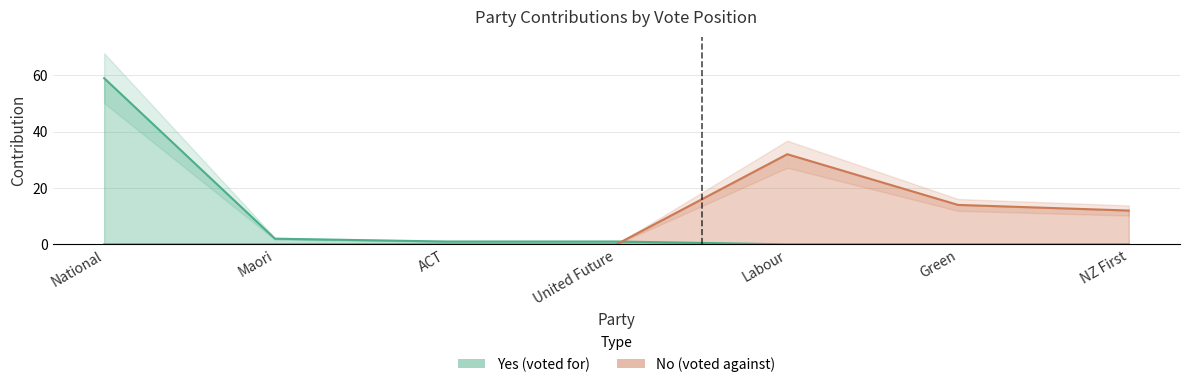

What is the difference between the highest and lowest values at Labour?

32